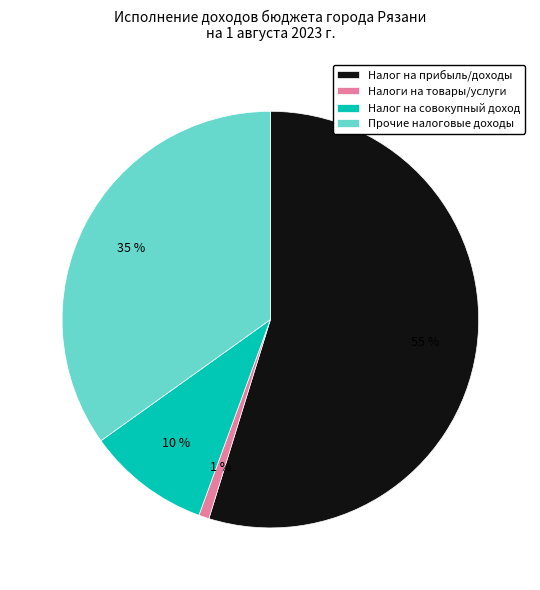

Is there a majority slice in this chart?

Yes